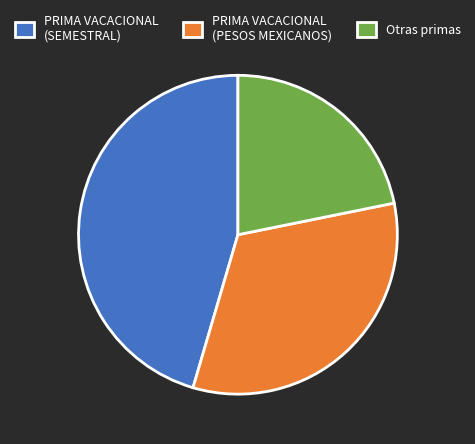

Combined, do PRIMA VACACIONAL (PESOS MEXICANOS) and PRIMA VACACIONAL (SEMESTRAL) account for over 50%?

Yes